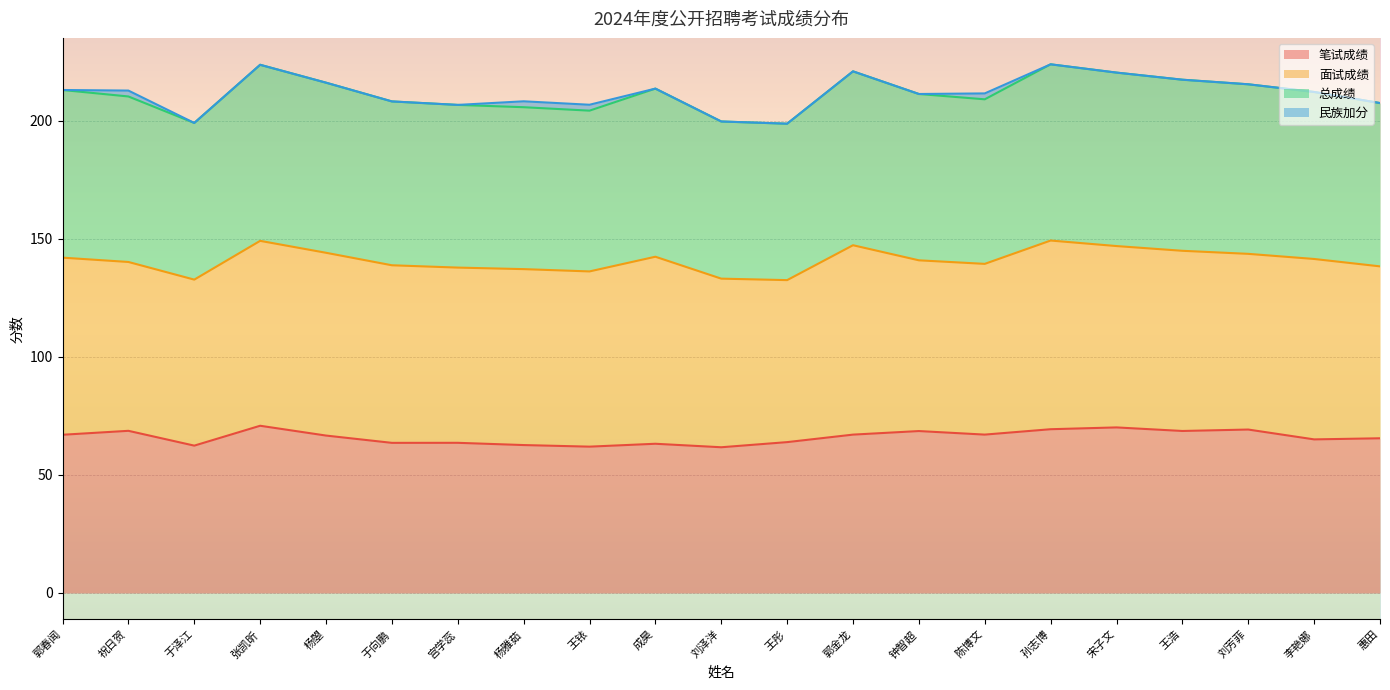

What position from the right is 郭春闻?

21